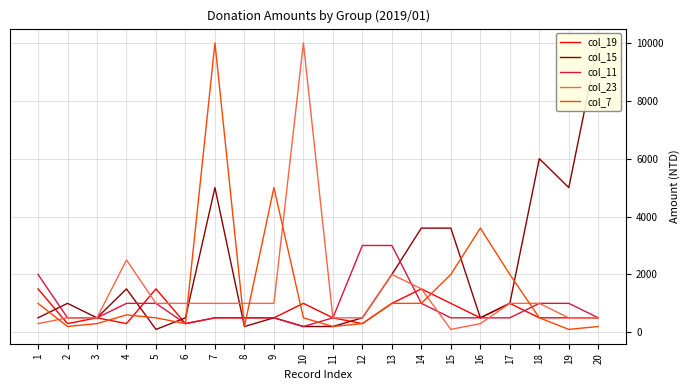

Rank the categories by col_11 value from lowest to highest.

10, 6, 2, 3, 7, 8, 9, 11, 15, 16, 17, 20, 4, 5, 14, 18, 19, 1, 12, 13